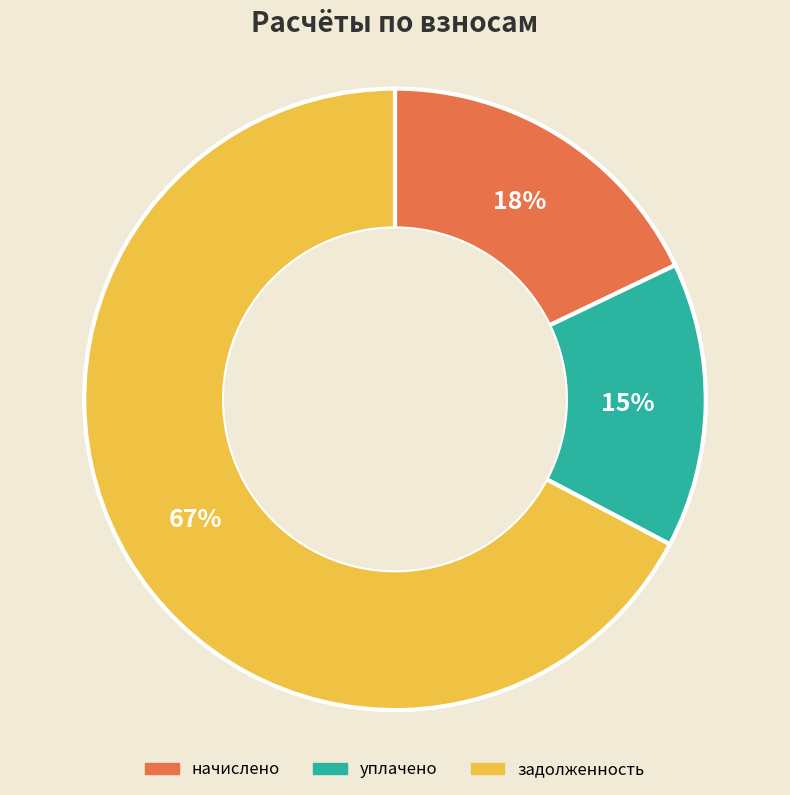

Count the number of slices in the pie.

3